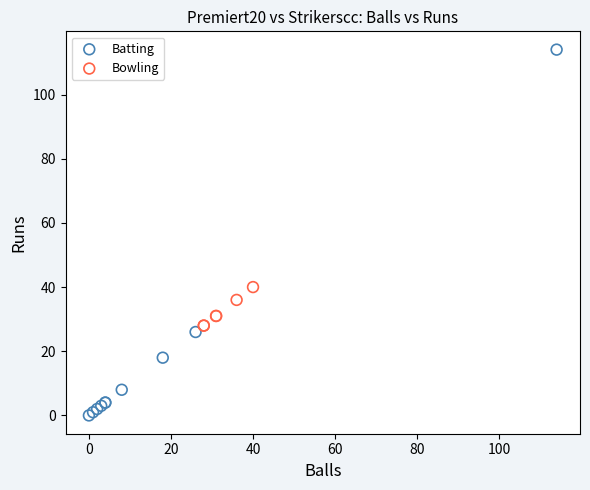

Which series reaches the minimum Y coordinate?

Batting